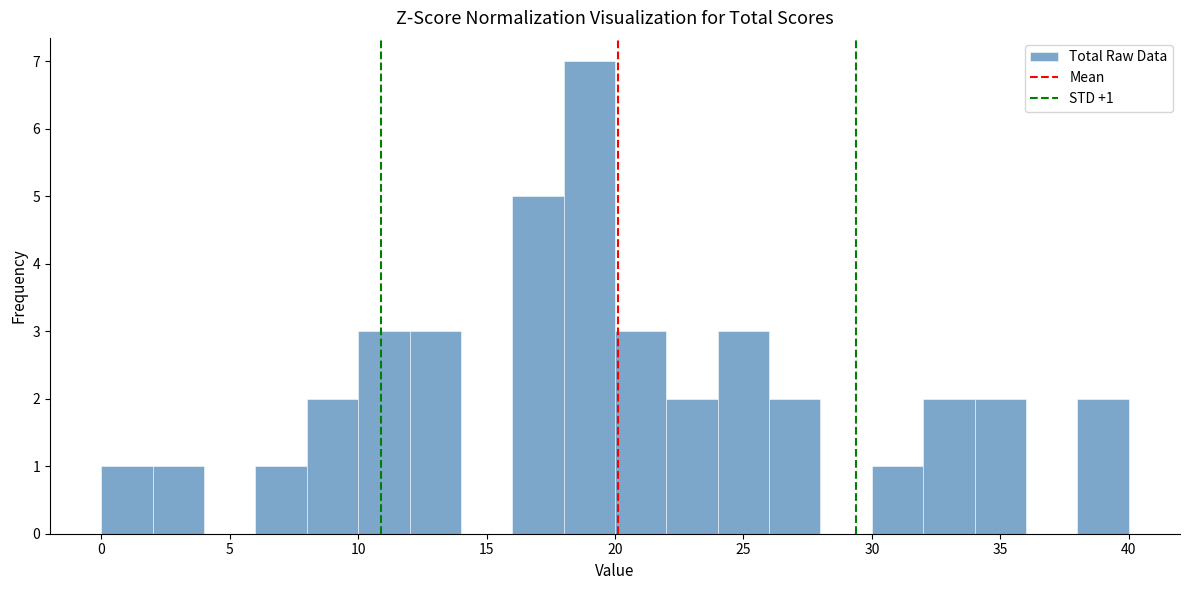

Over which range of the x-axis is the bar tallest?

18 to 20